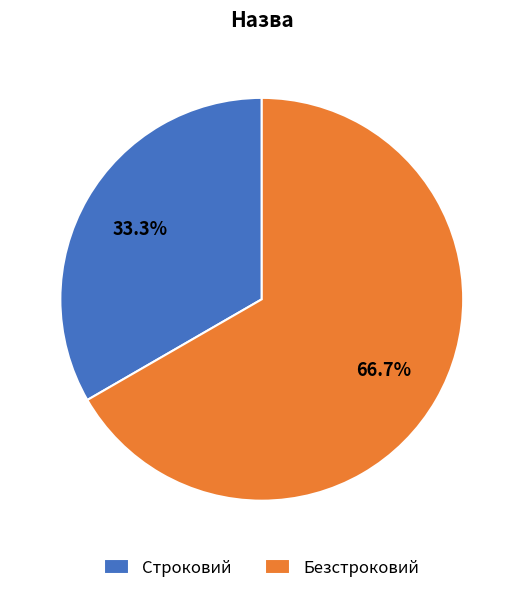

Which has a higher value, Строковий or Безстроковий?

Безстроковий